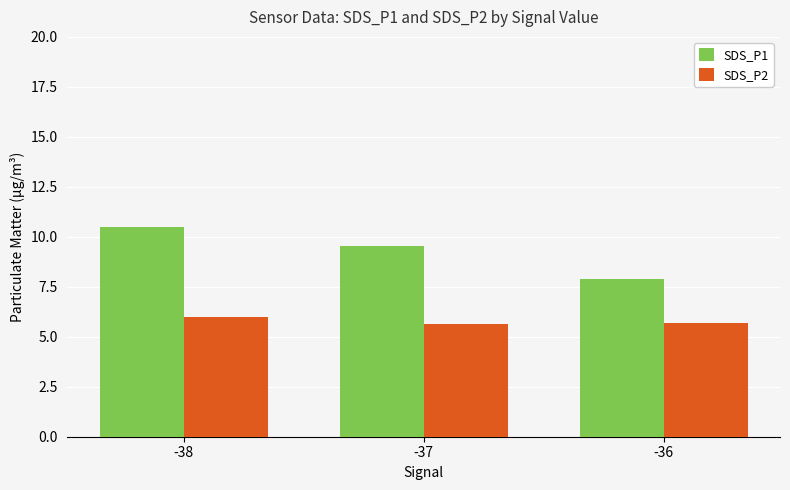

Which series has the widest spread of values?

SDS_P1